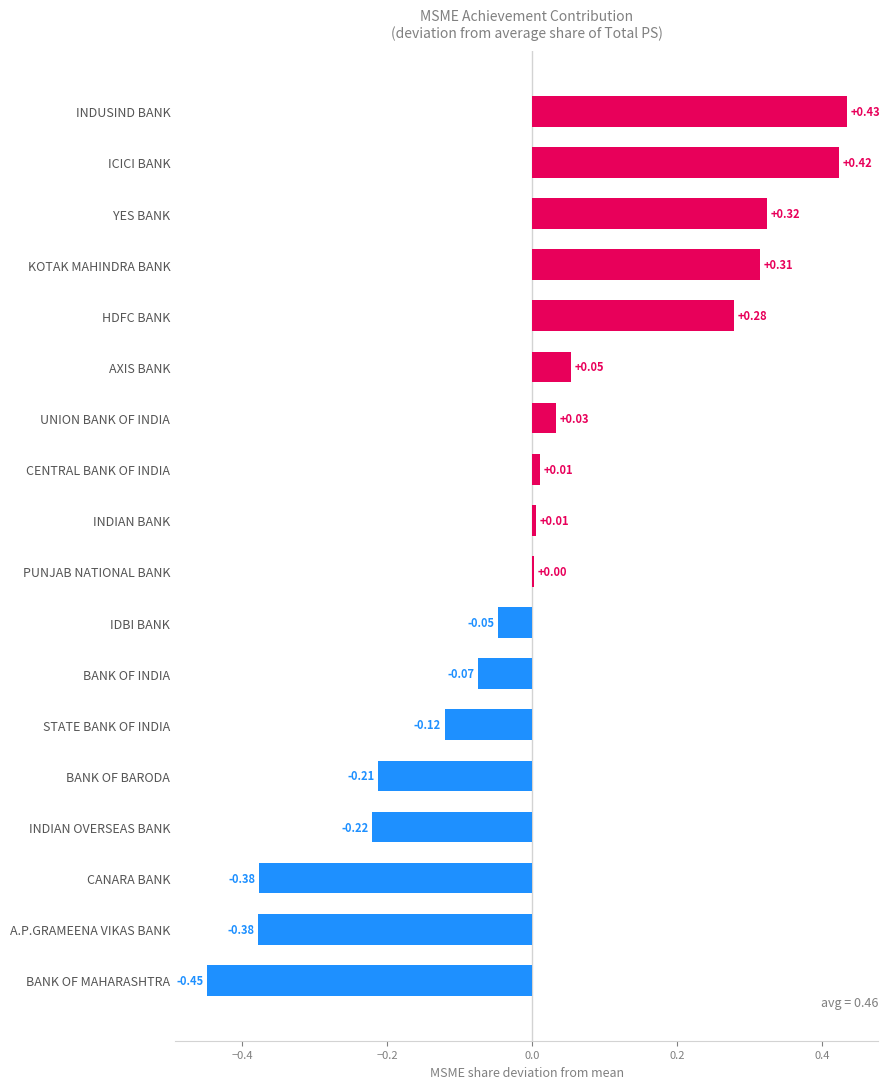

Count the number of categories in the chart.

18